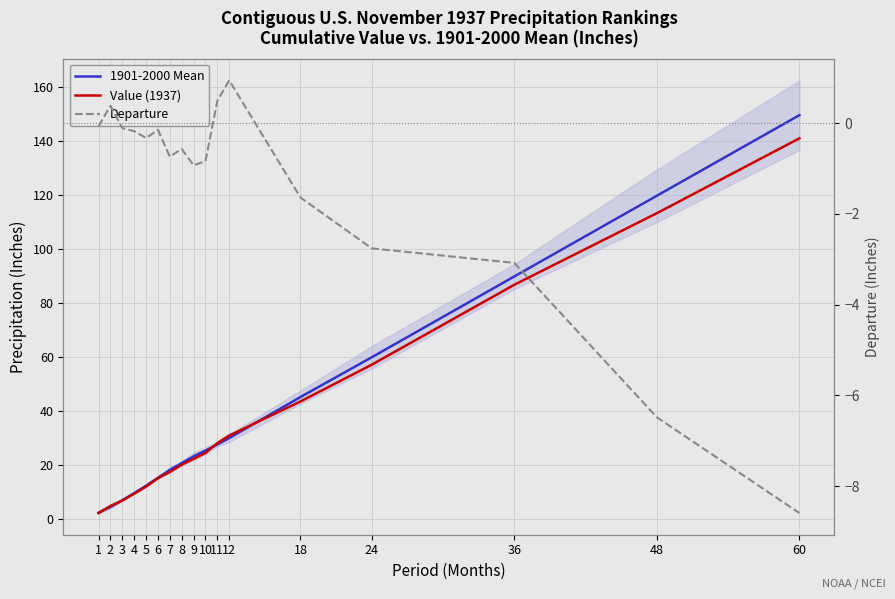

Rank the categories by Value (1937) value from lowest to highest.

1, 2, 3, 4, 5, 6, 7, 8, 9, 10, 11, 12, 18, 24, 36, 48, 60